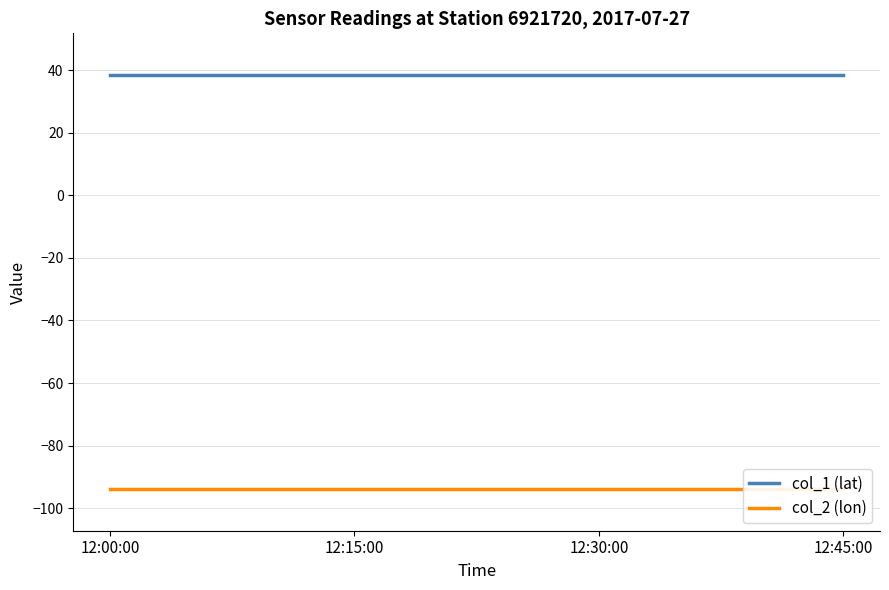

The value of col_2 (lon) at 12:45:00 is -122.9. True or false?

False